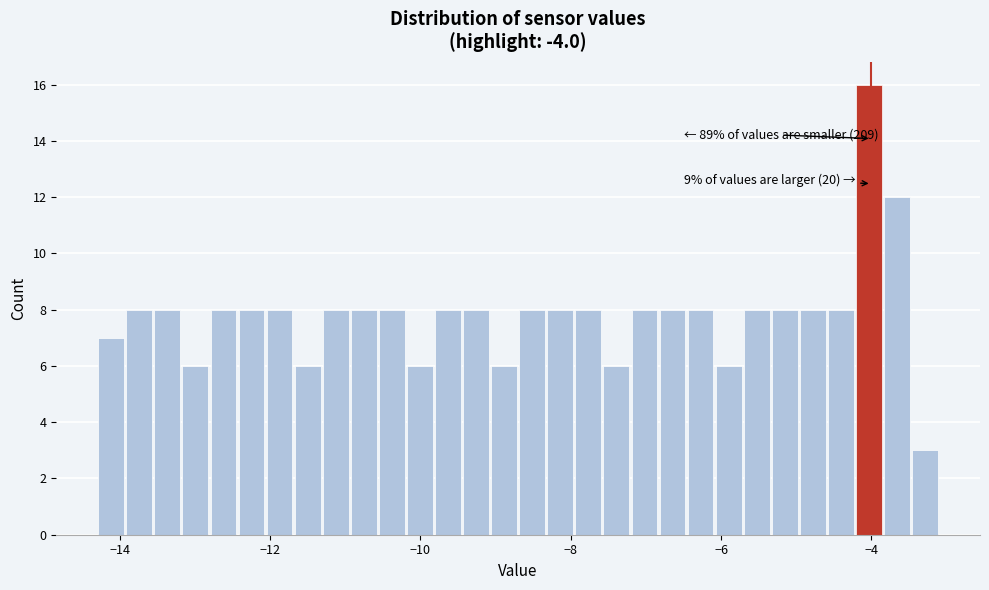

Read against the x-axis, roughly where is the centre of the tallest bar?

-4.0